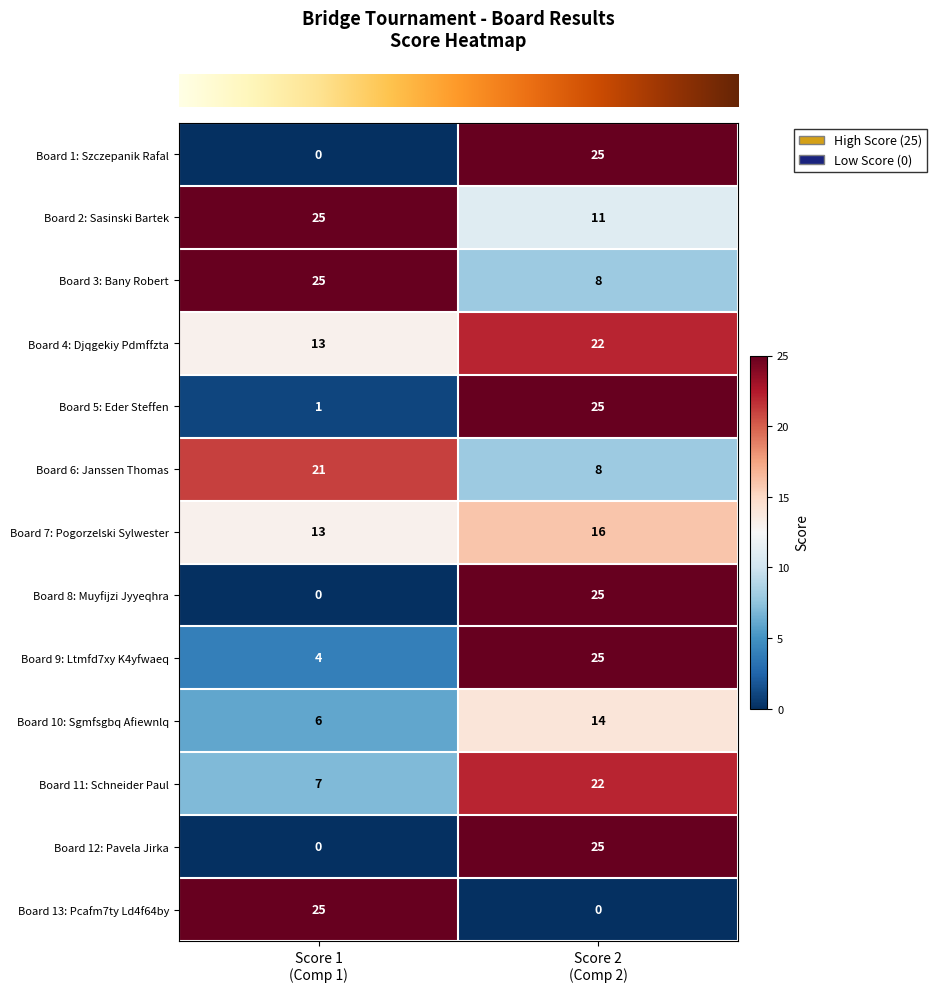

What is the highest value of the Board 2: Sasinski Bartek series?

25